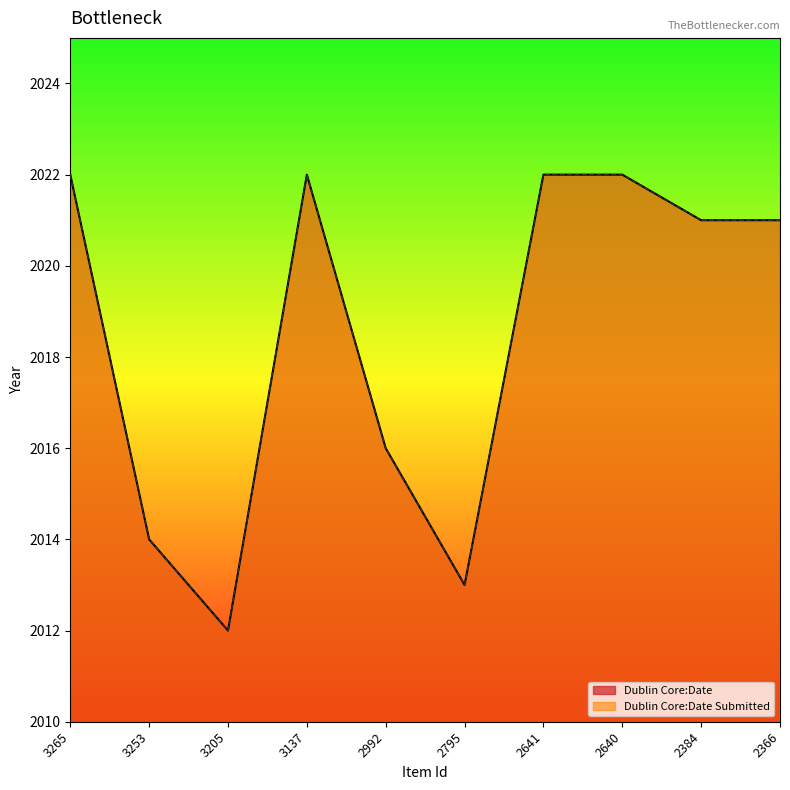

Does the chart display data point markers on the line(s)?

No